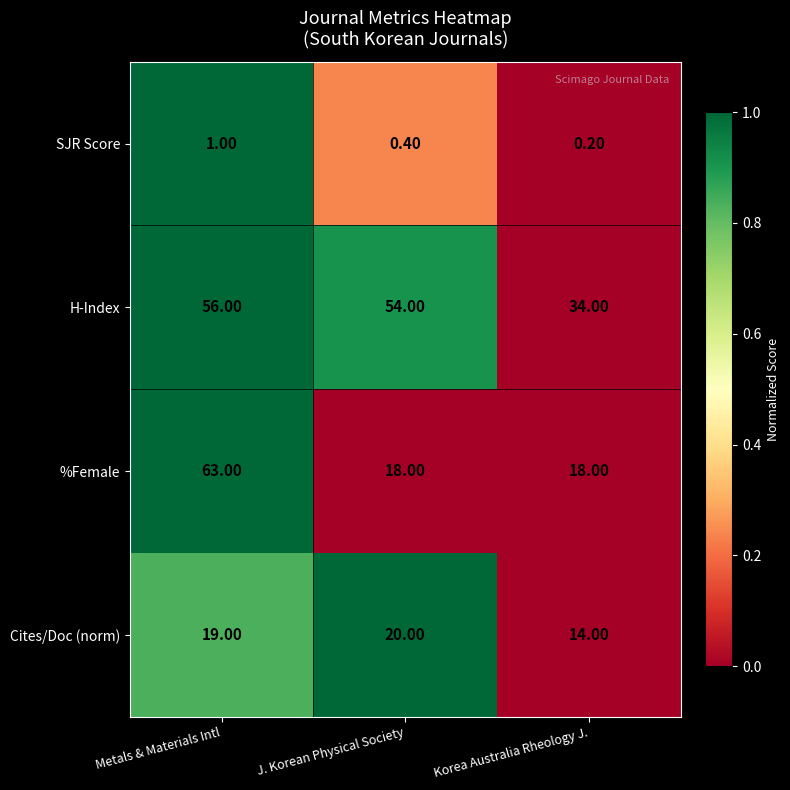

What is the difference between the H-Index values at Metals & Materials Intl and J. Korean Physical Society?

2.0